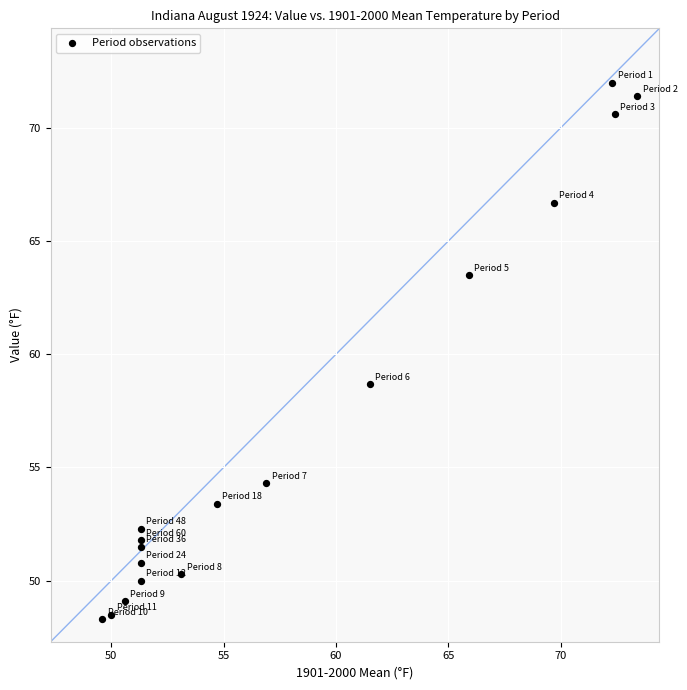

What Y value in the scatter plot is closest to 60?

58.7